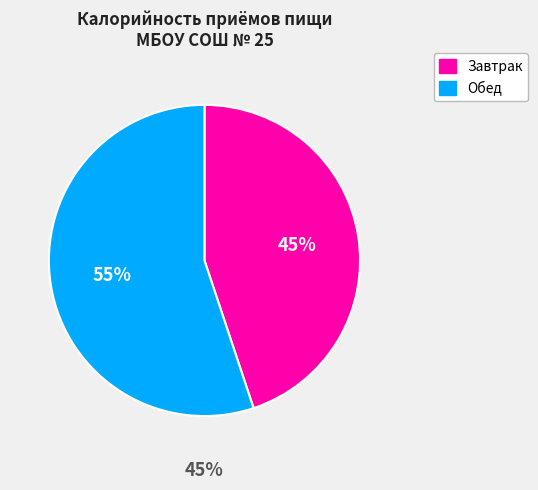

Is it true that Обед is 55% of the pie?

True